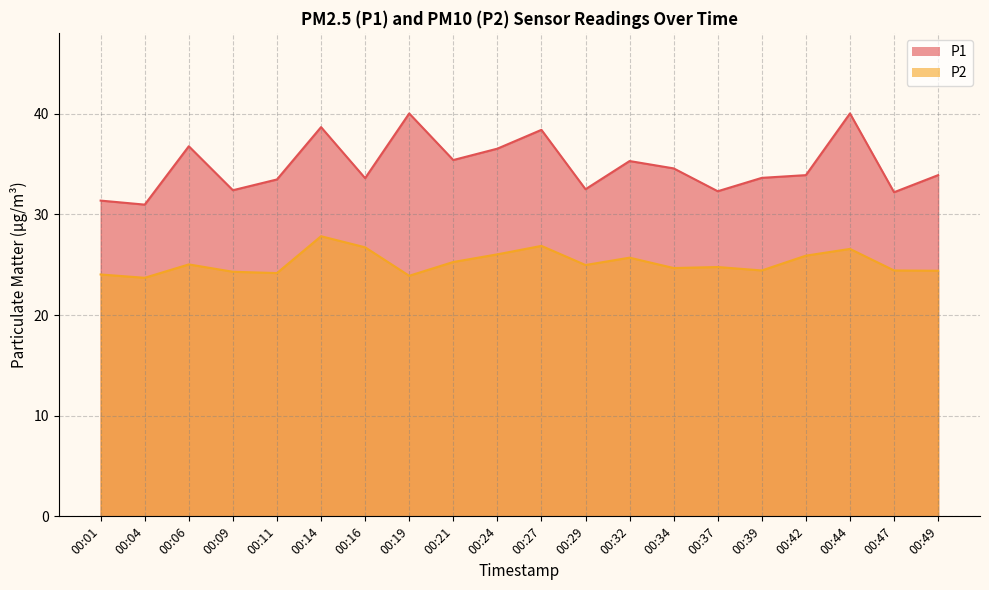

Reading left to right, what are all the values shown in this chart?

P1: 31.4	31.0	36.8	32.4	33.5	38.7	33.6	40.0	35.4	36.5	38.4	32.5	35.3	34.6	32.3	33.6	33.9	40.0	32.2	33.9
P2: 24.0	23.7	25.0	24.3	24.2	27.8	26.7	23.9	25.3	26.0	26.9	25.0	25.7	24.7	24.8	24.4	25.9	26.6	24.4	24.4